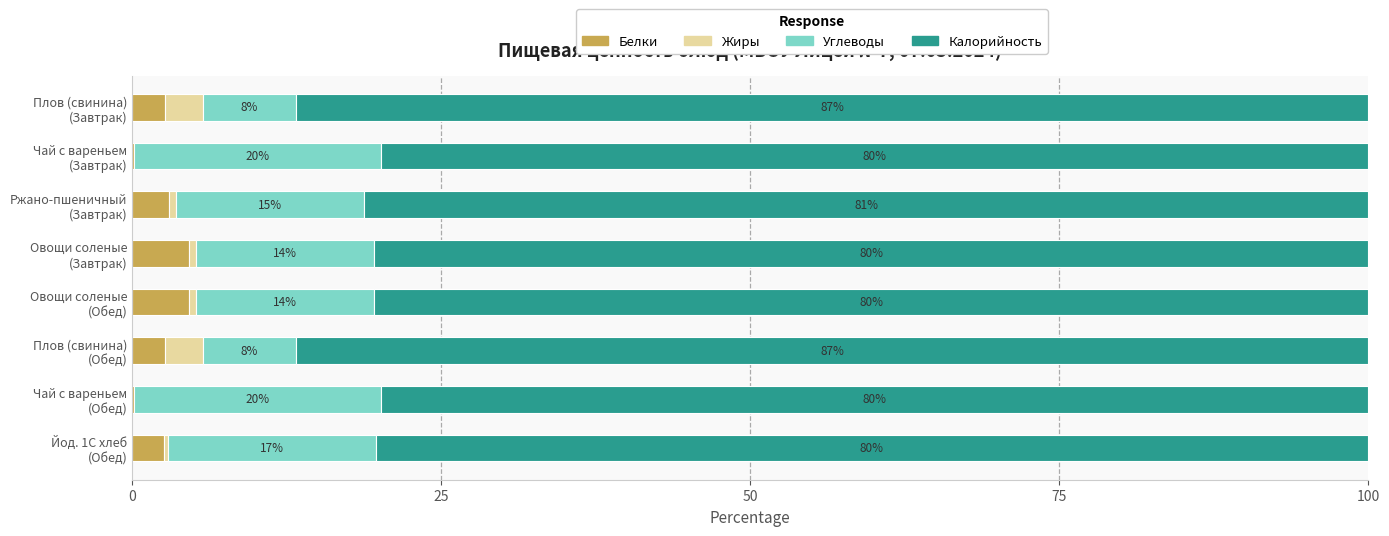

How many Белки values are between 2 and 4?

4